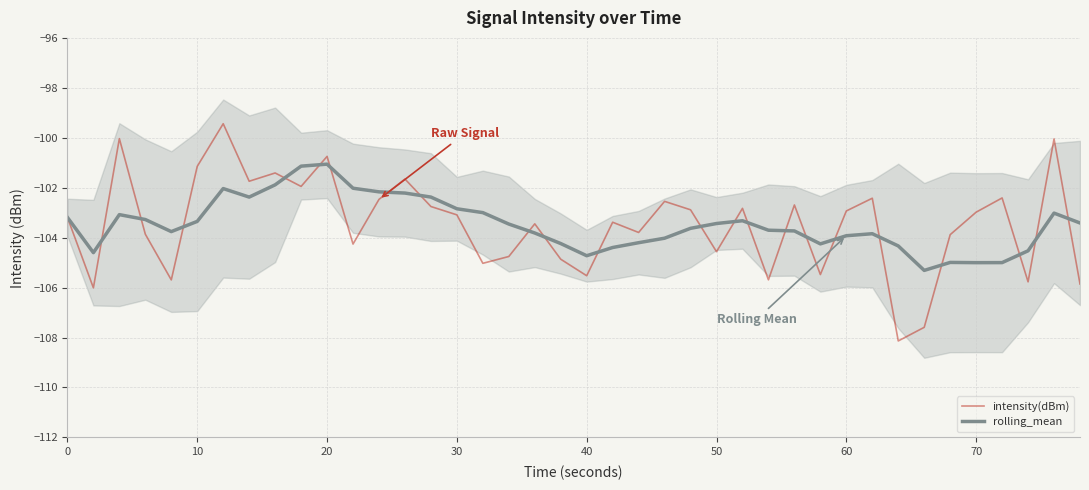

Is this an area chart (filled region under the line)?

No